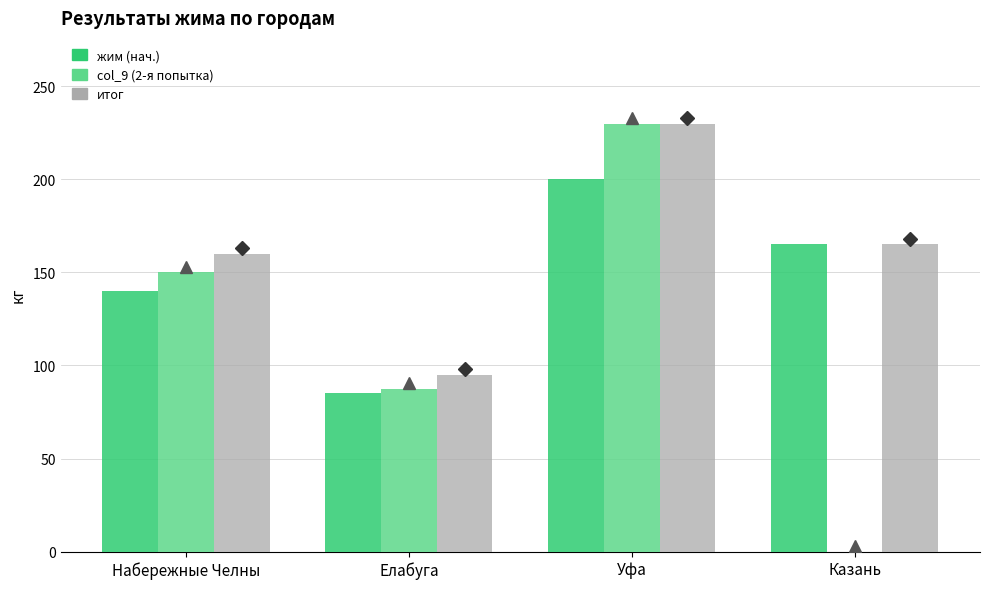

Which series has the largest total across all categories?

итог